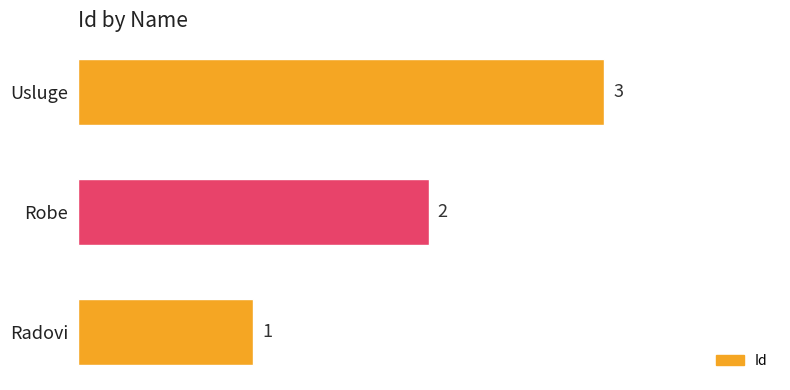

List the labels in order of value, smallest first.

Radovi, Robe, Usluge